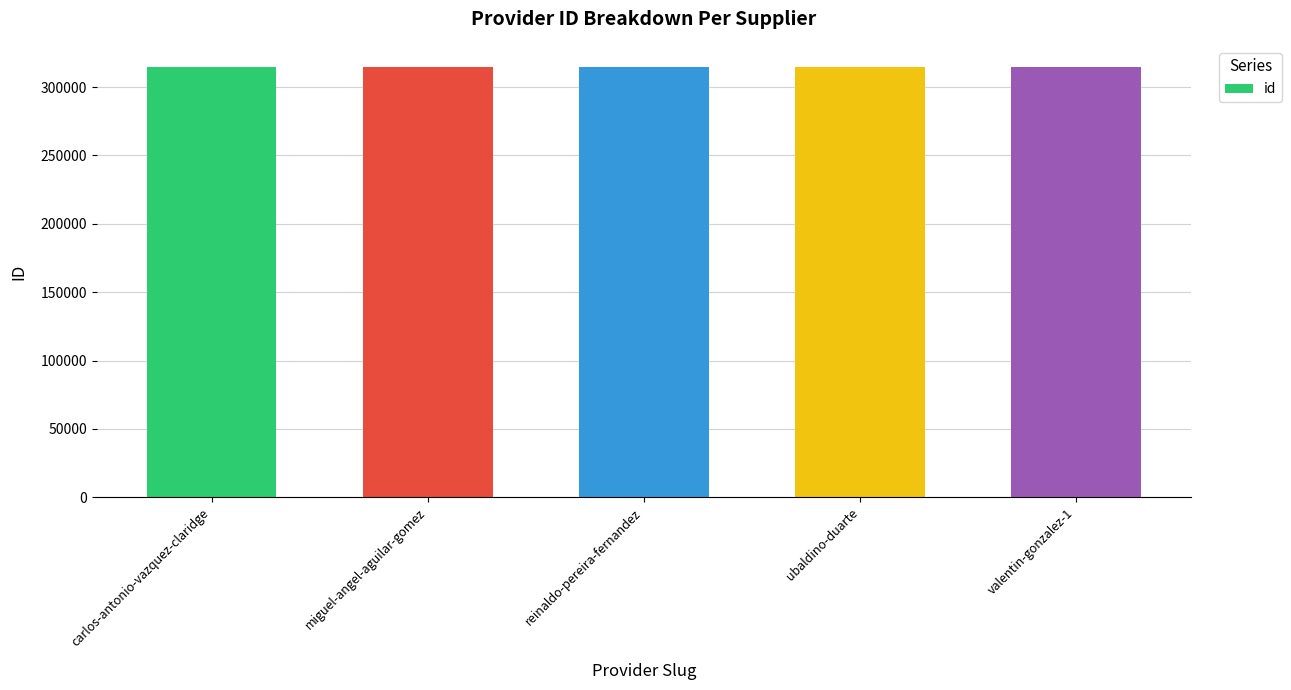

Are the bars horizontal?

No